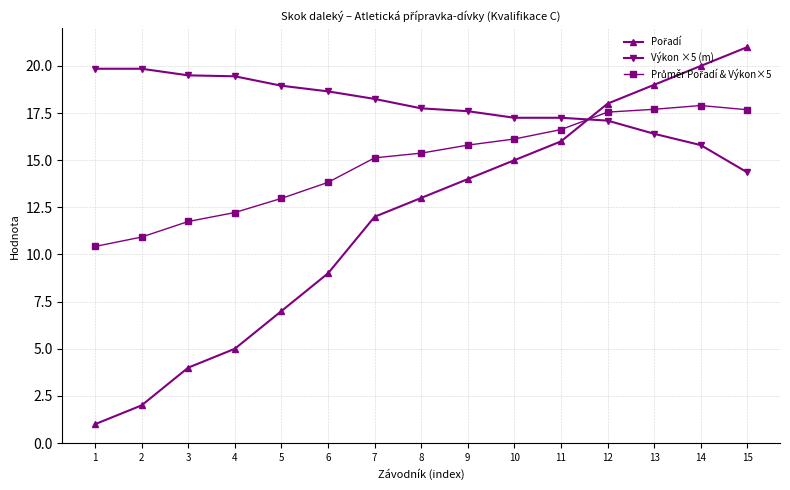

What is the spread (max minus min) of values at 12?

0.9